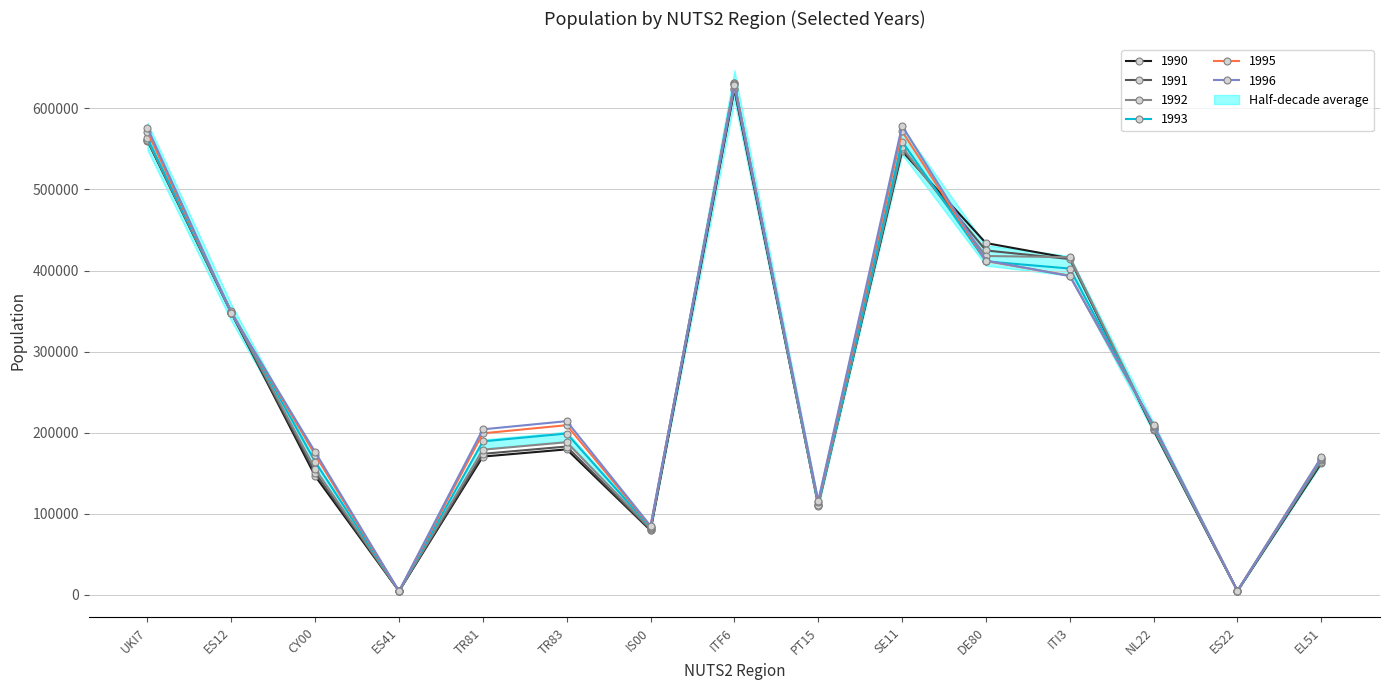

Where does the 1996 series first go above 209272?

UKI7